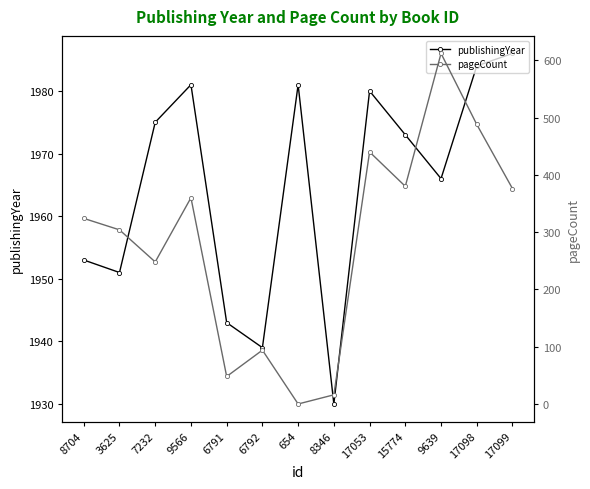

How many lines are shown in the chart?

2